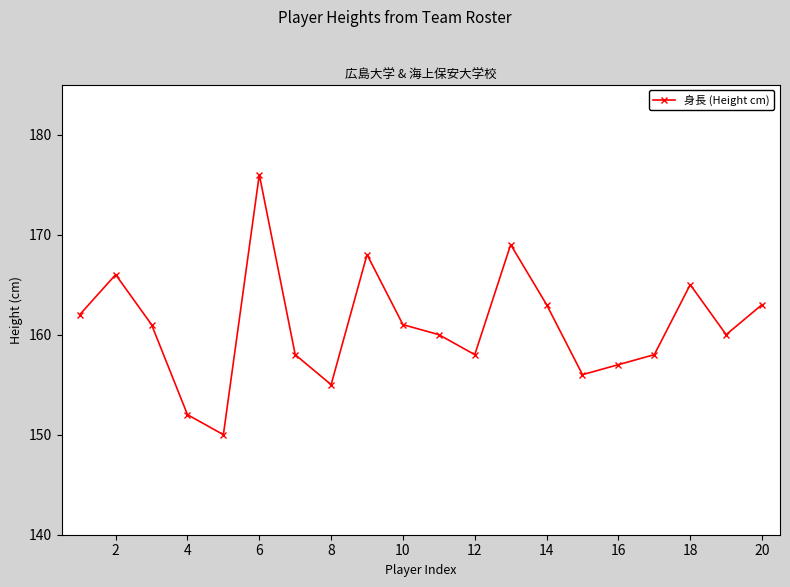

True or false: the data has more than 1 interior local peaks.

True